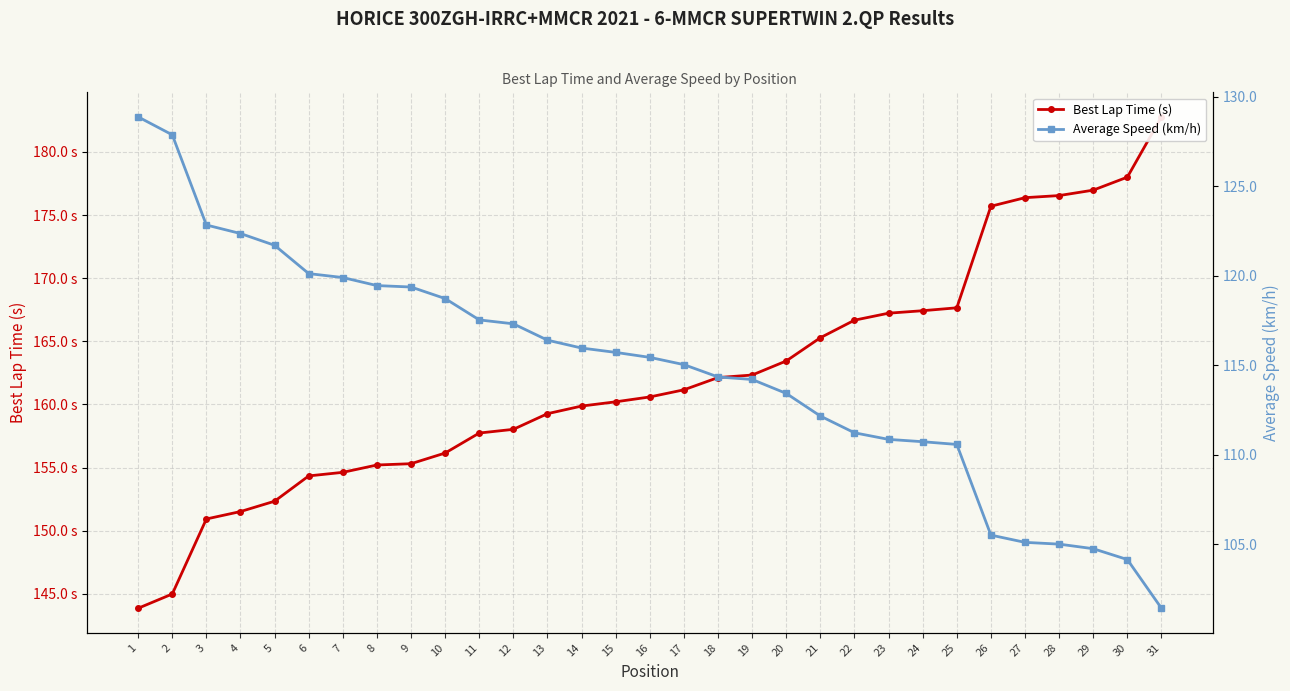

At which category is the sum across all series the highest?

31